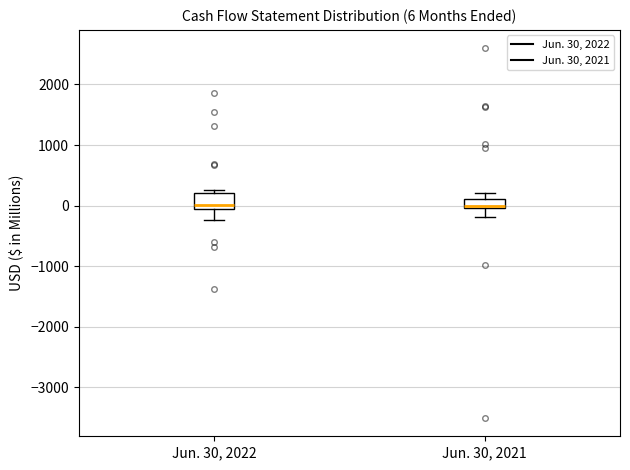

Which box is the tallest, from its lower edge to its upper edge?

Jun. 30, 2022